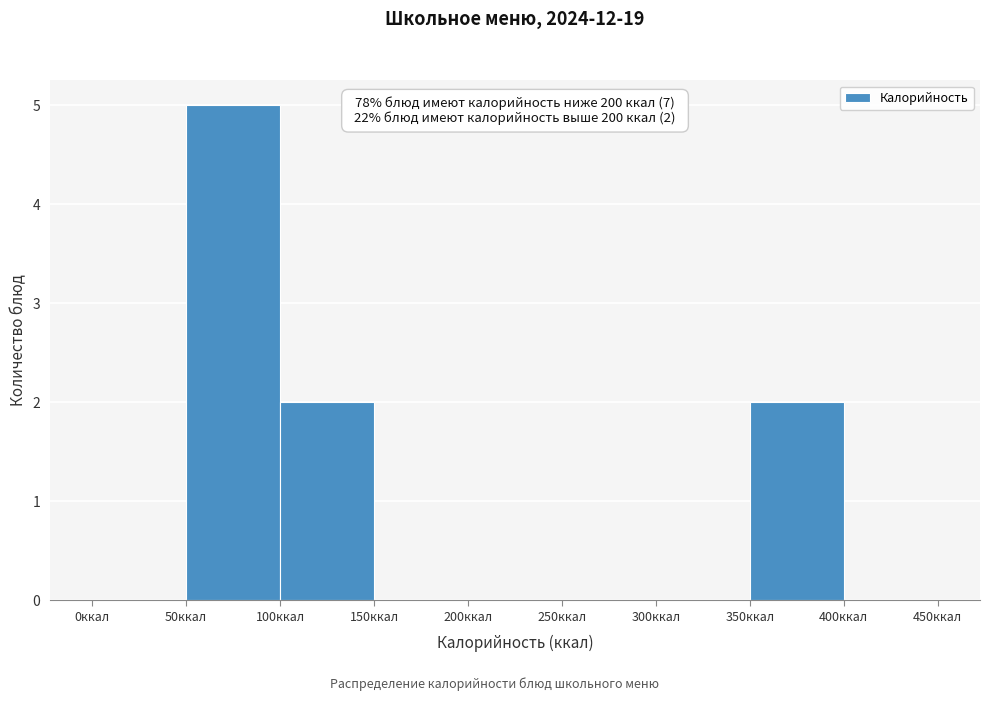

Over which range of the x-axis is the bar tallest?

50 to 100